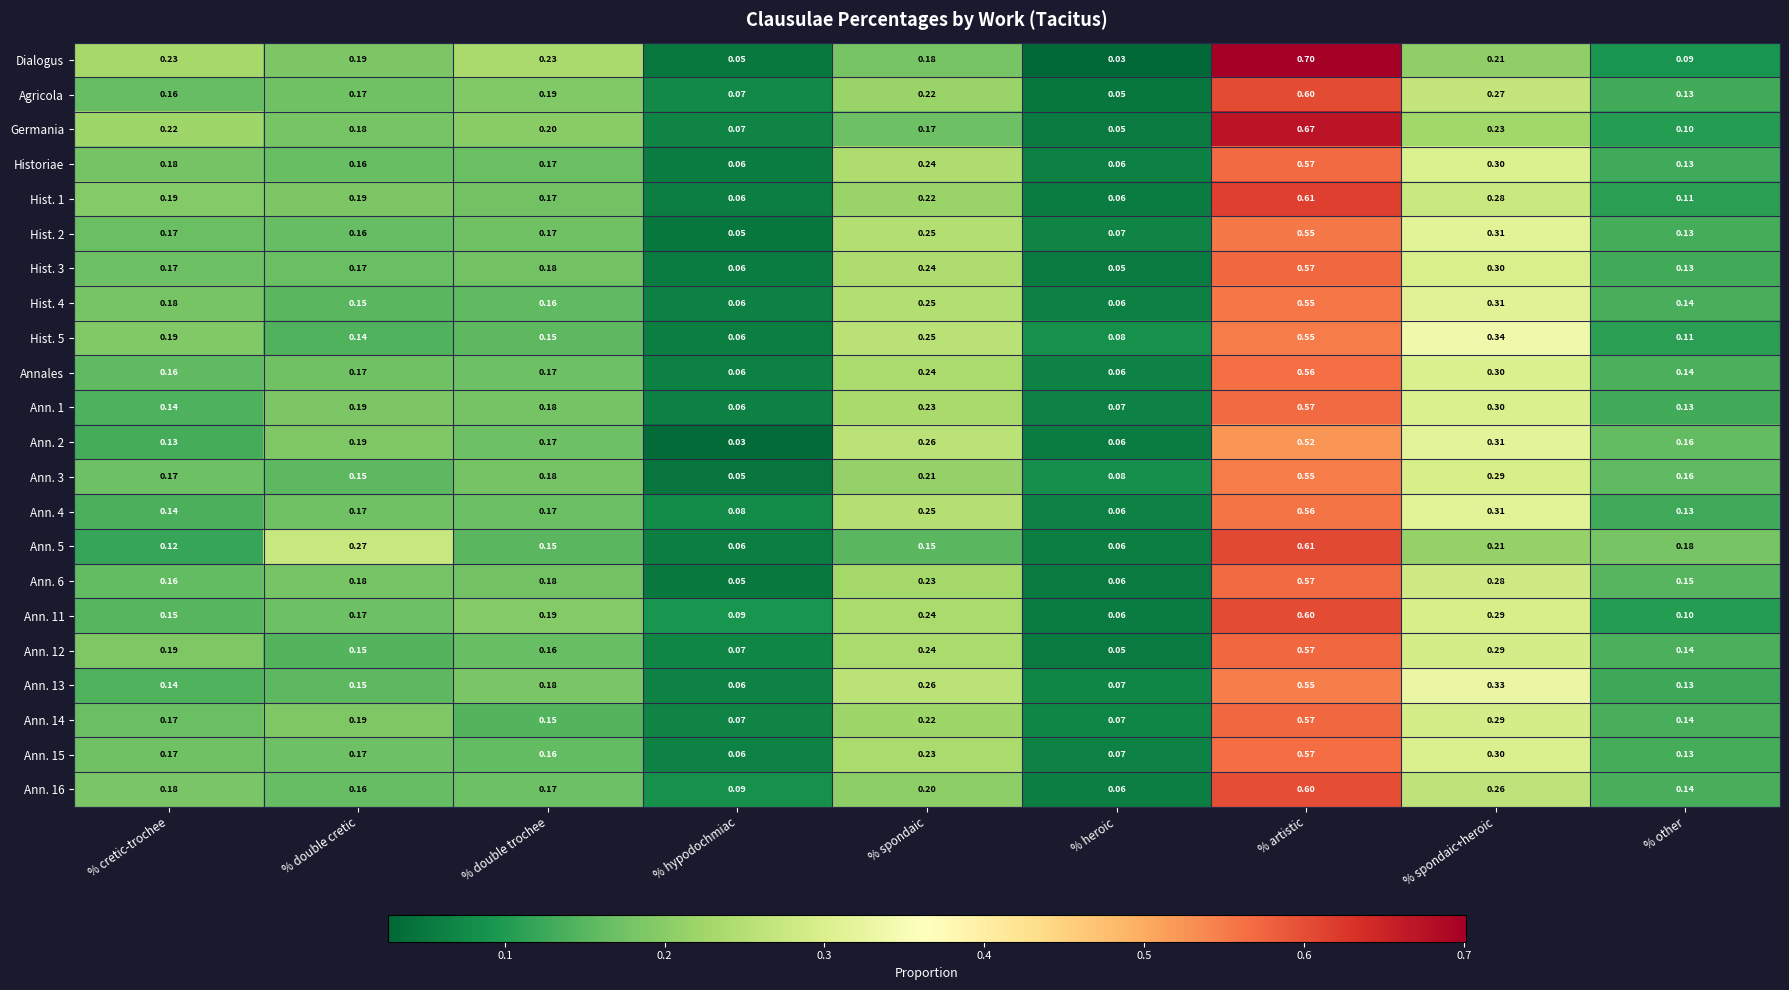

At which label is Hist. 3 closest to 0?

% heroic